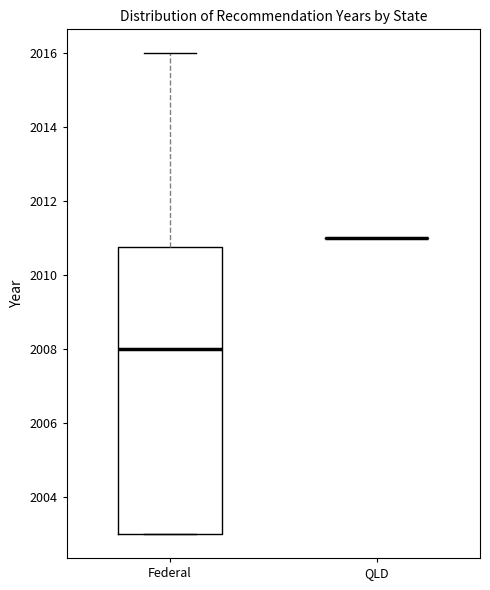

Which box is the tallest, from its lower edge to its upper edge?

Federal